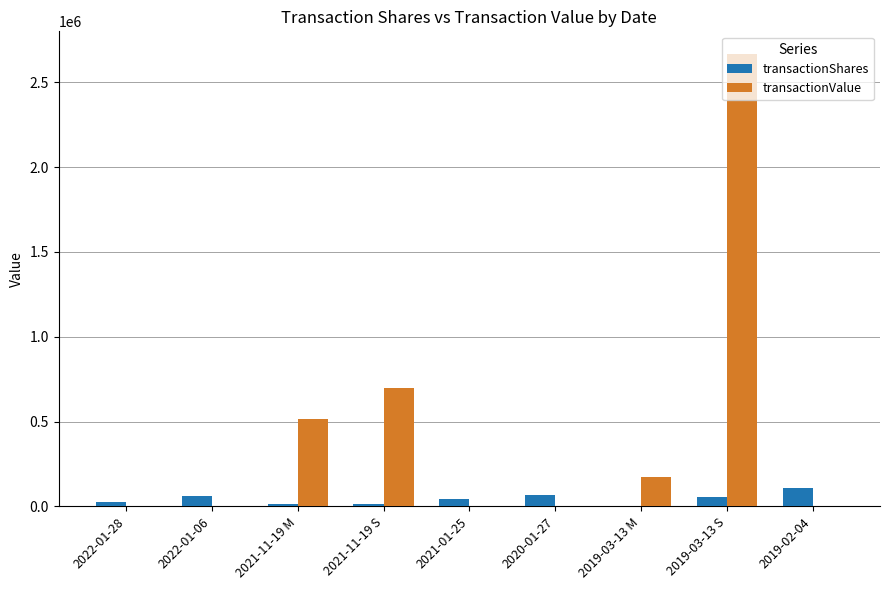

What is the maximum value shown in the chart?

2667942